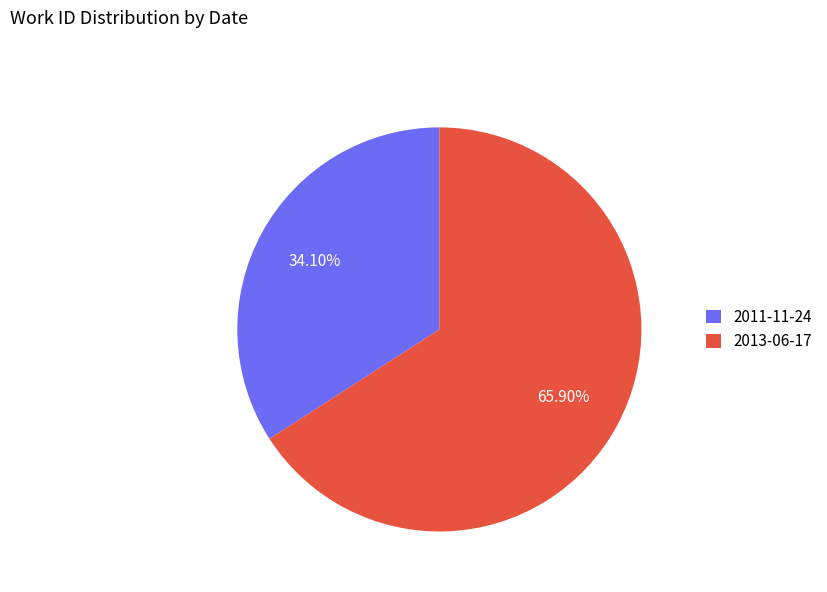

To the nearest percent, what portion does 2013-06-17 represent?

66%